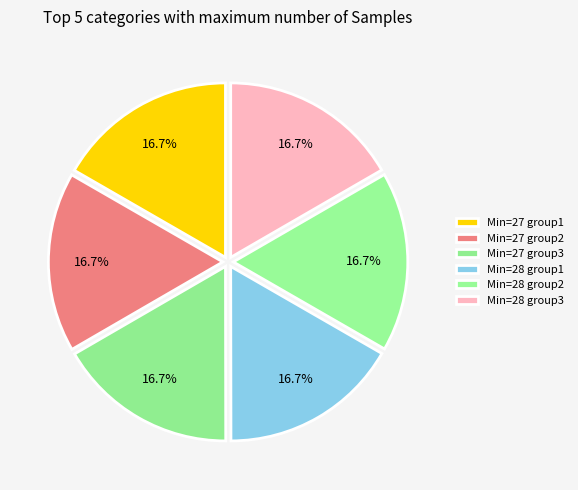

Count the number of slices in the pie.

6